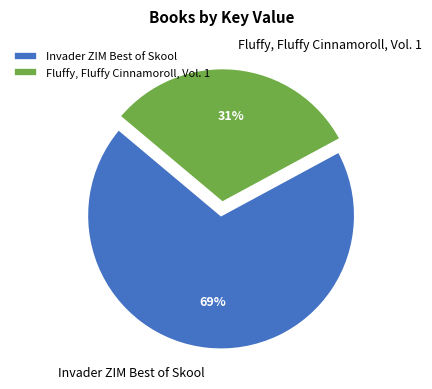

Combined, do Fluffy, Fluffy Cinnamoroll, Vol. 1 and Invader ZIM Best of Skool account for over 50%?

Yes